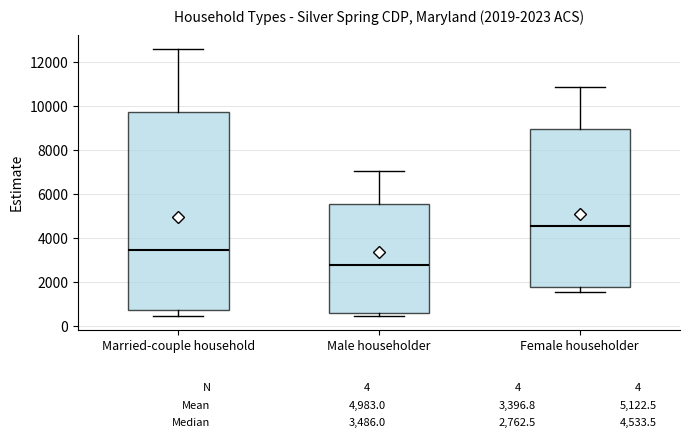

Which box's median line is the lowest?

Male householder